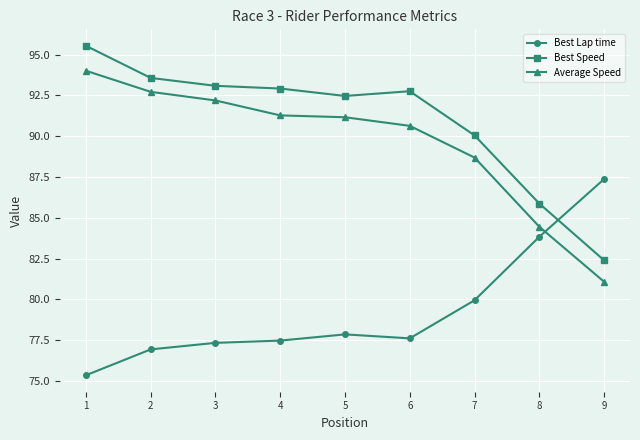

Reading left to right, transcribe all the data shown in this chart.

Best Lap time: 75.4	76.9	77.3	77.5	77.9	77.6	80.0	83.8	87.4
Best Speed: 95.5	93.6	93.1	92.9	92.5	92.8	90.1	85.9	82.4
Average Speed: 94.0	92.7	92.2	91.3	91.2	90.6	88.7	84.5	81.1